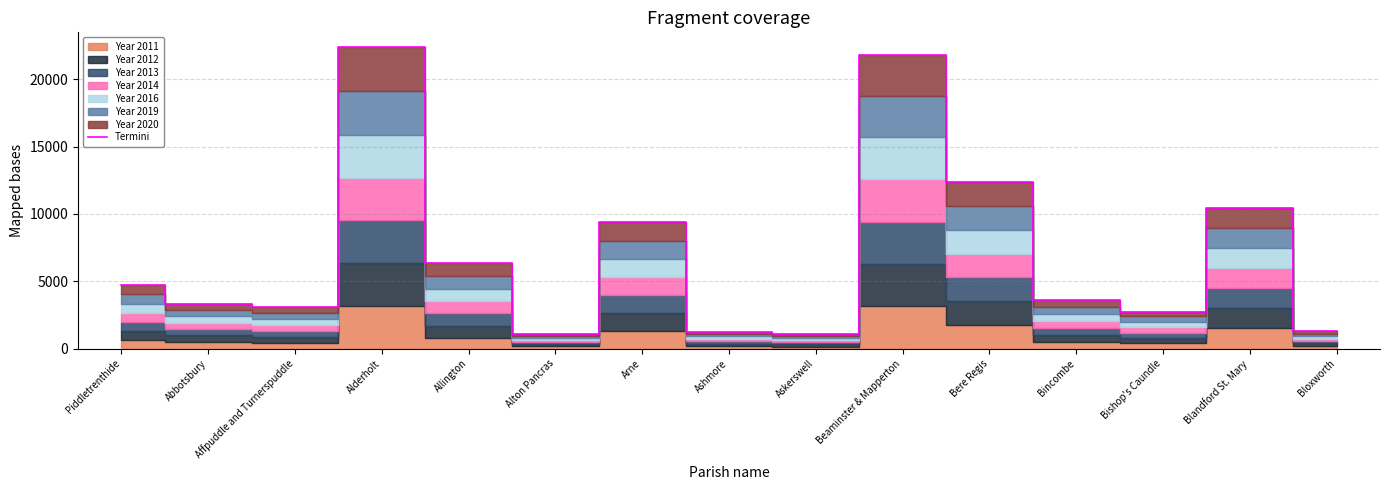

Reading right to left, transcribe all the data shown in this chart.

1291	10461	2729	3578	12384	21826	1111	1212	9373	1083	6326	22364	3126	3329	4753